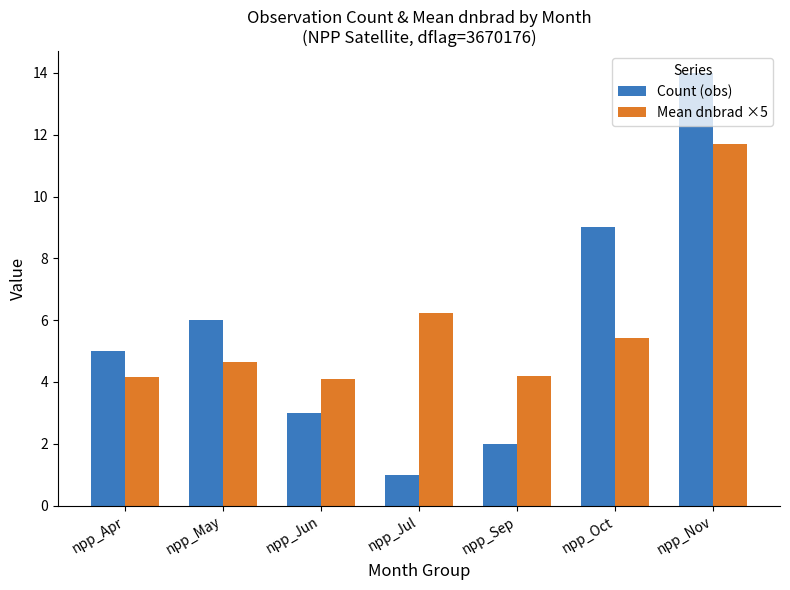

At which label does Count (obs) reach its minimum?

npp_Jul